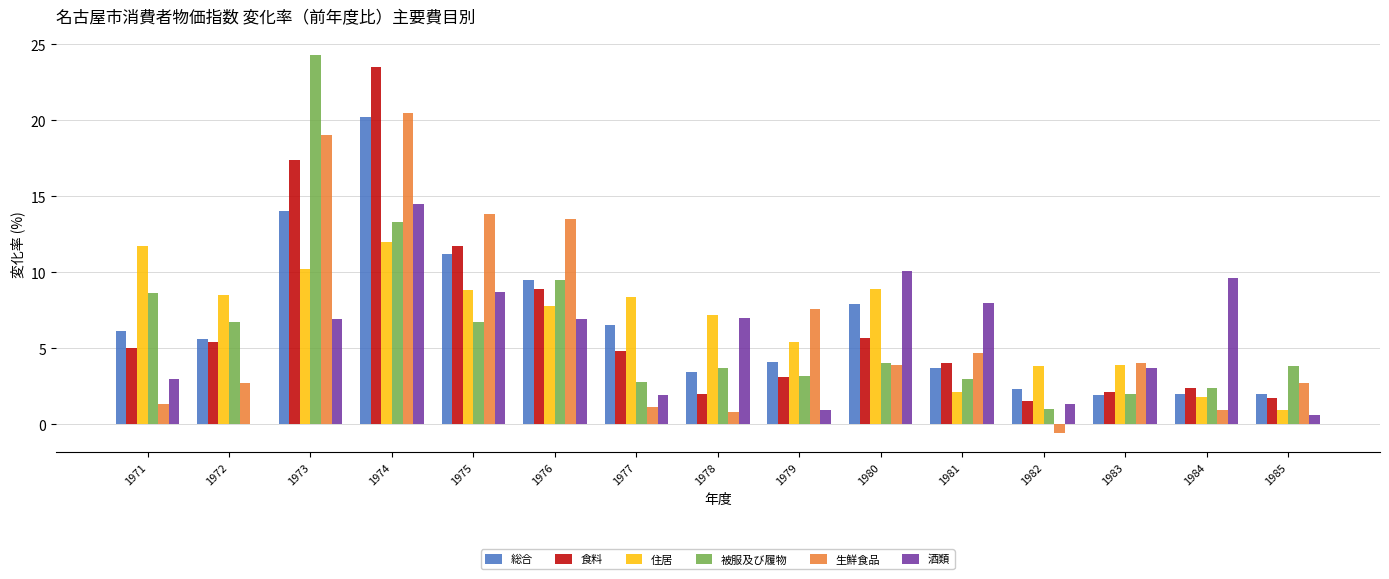

What are all the series names shown in the legend?

総合, 食料, 住居, 被服及び履物, 生鮮食品, 酒類